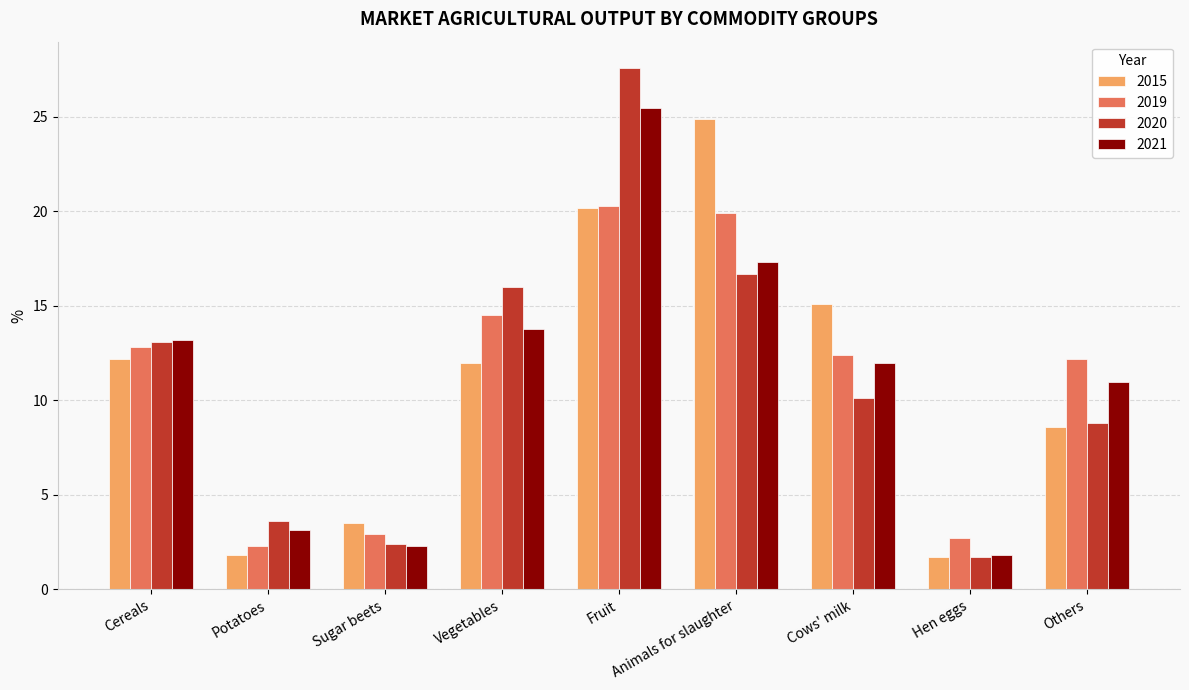

True or false: 2021 has a value of 8.3 at Cows' milk.

False